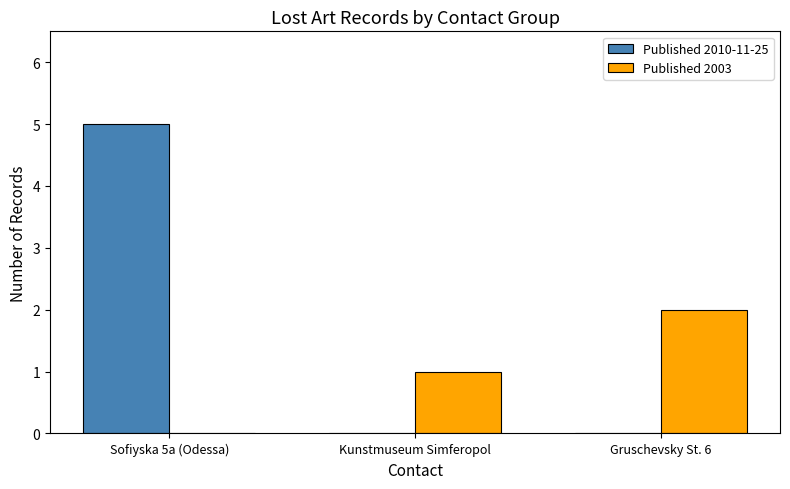

What is the maximum value for Published 2010-11-25?

5